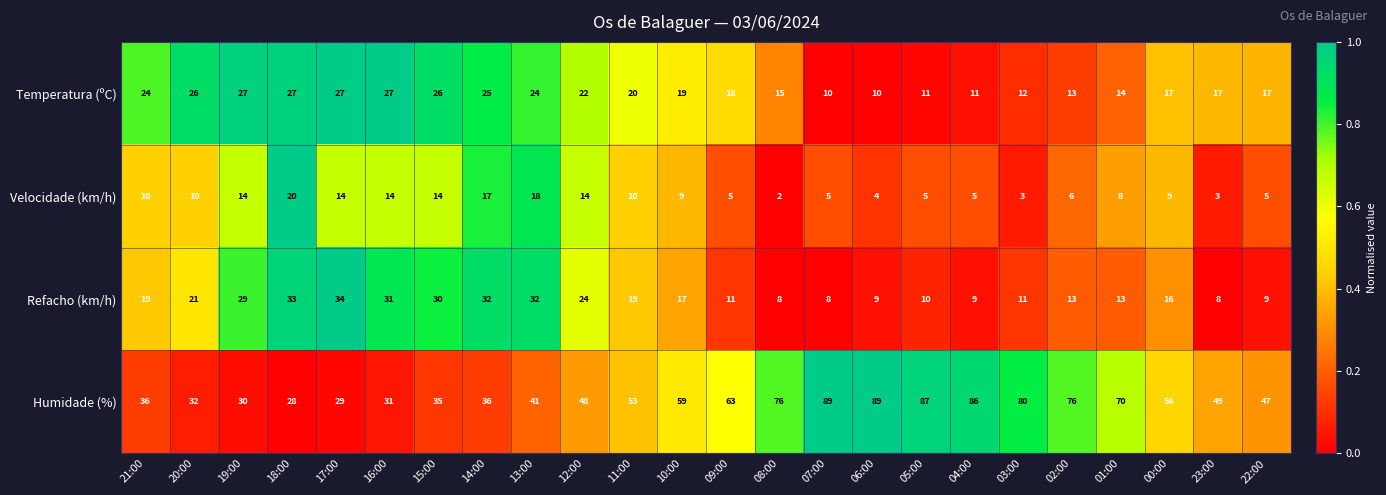

Which series has the largest range (max minus min)?

Humidade (%)